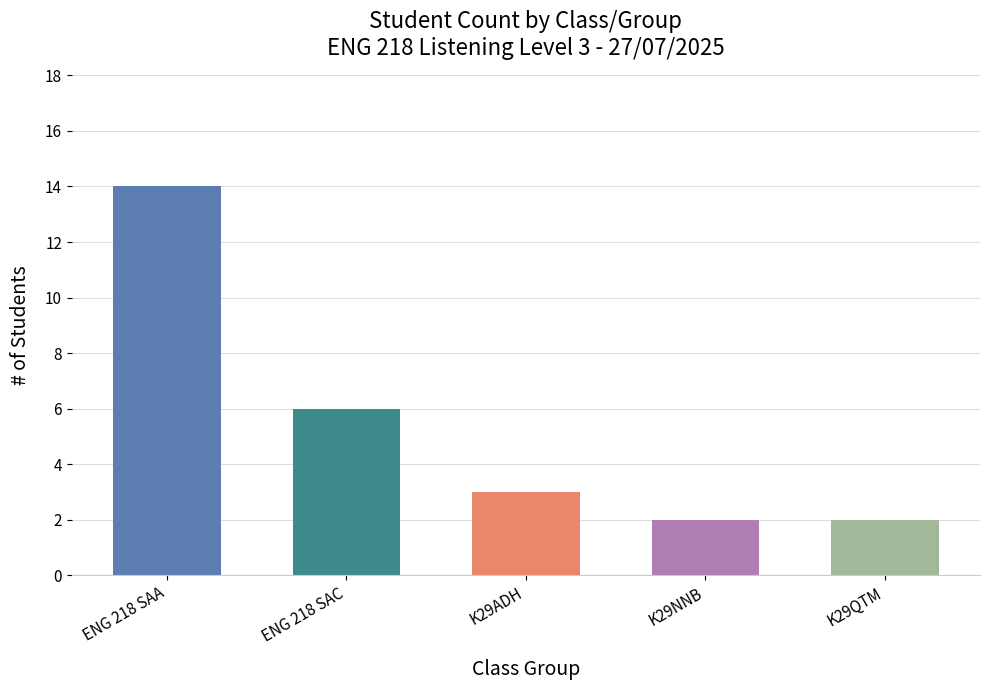

At which label does the data first exceed 3?

ENG 218 SAA